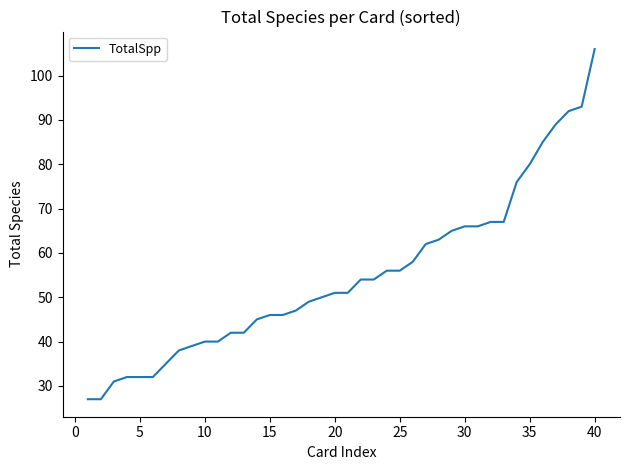

What is the minimum value shown in the chart?

27